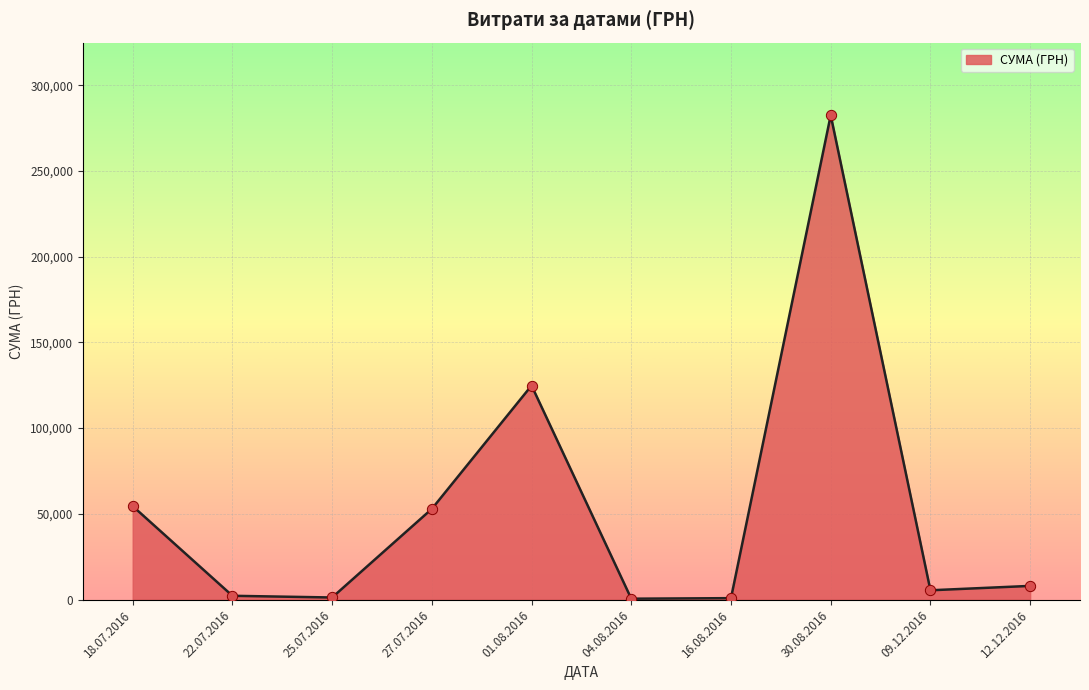

What is the change in value from 27.07.2016 to 12.12.2016?

-44925.0